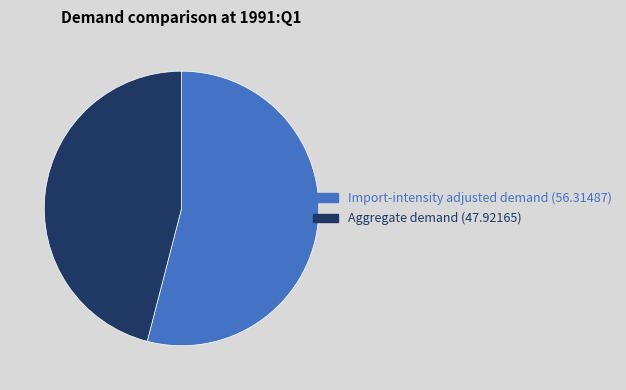

Which category has the biggest portion of the pie?

Import-intensity adjusted demand